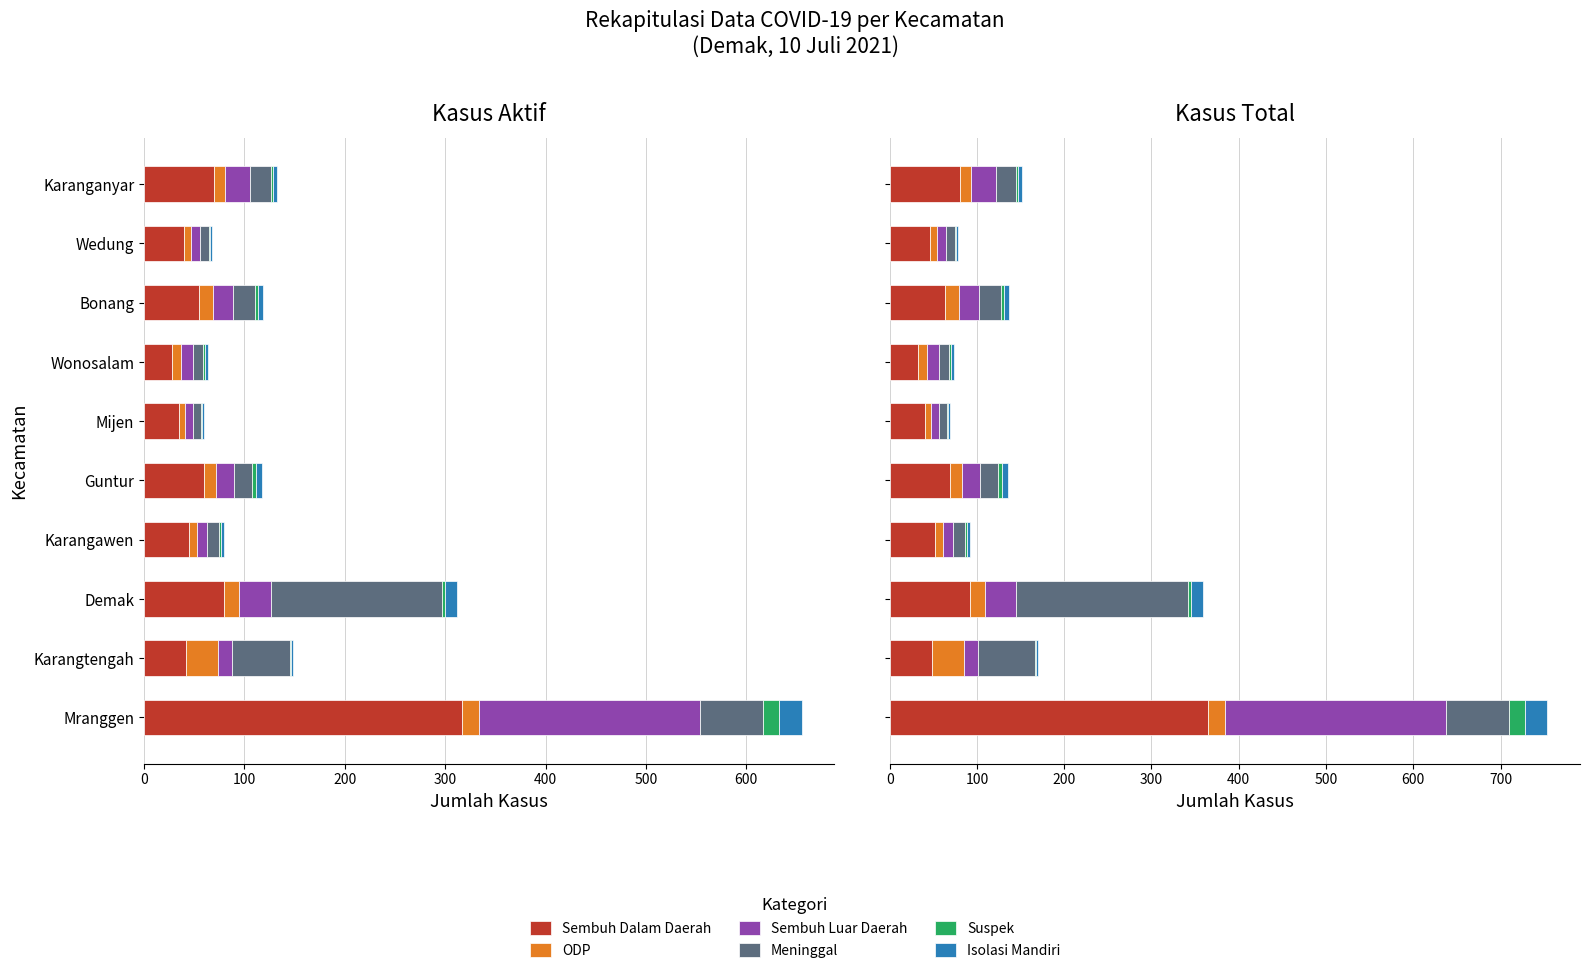

How many data points in Isolasi Mandiri are less than 4?

5